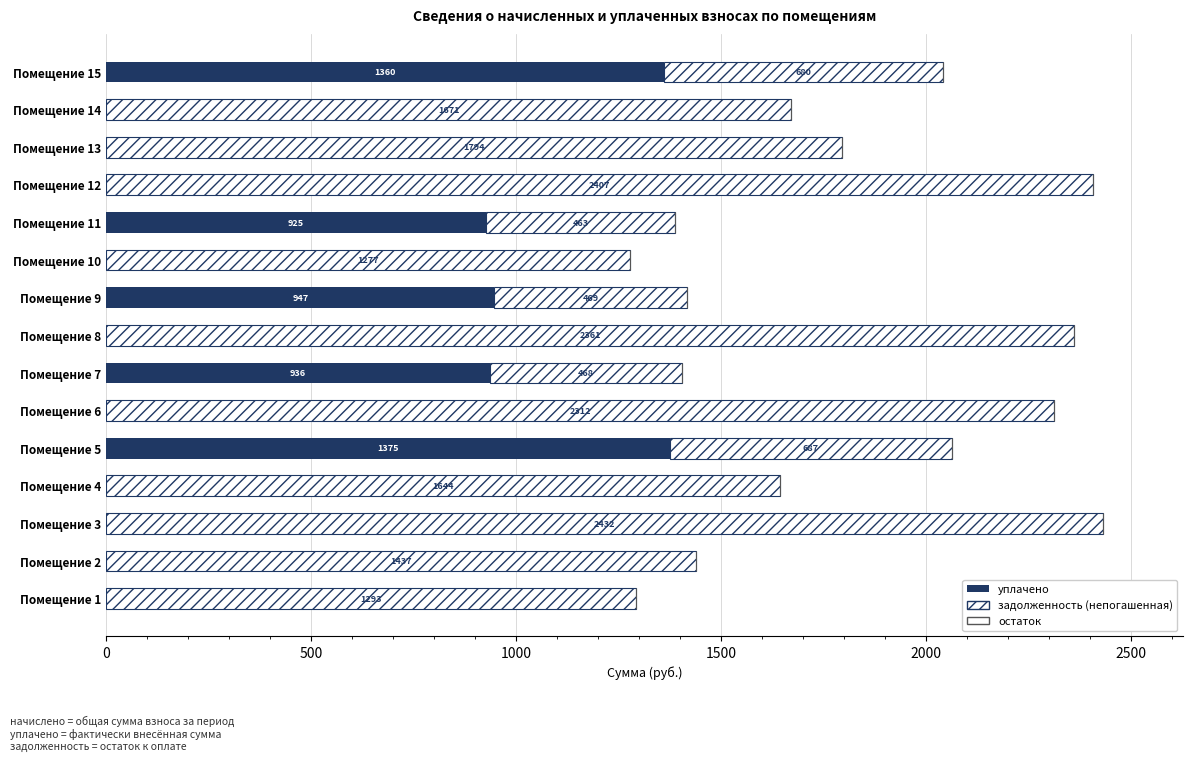

What is the value of the остаток bar at the 6th from the left?

0.6